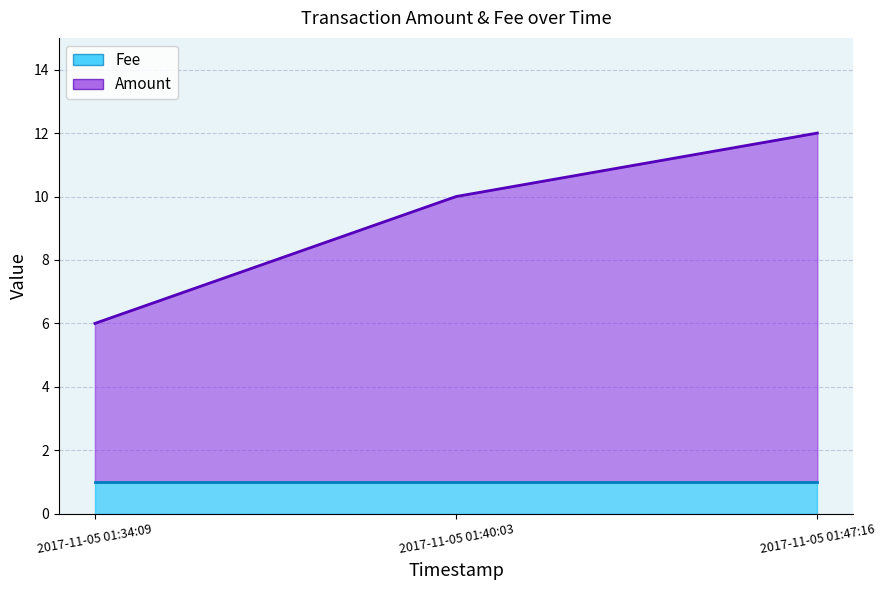

What is the greatest value displayed?

12